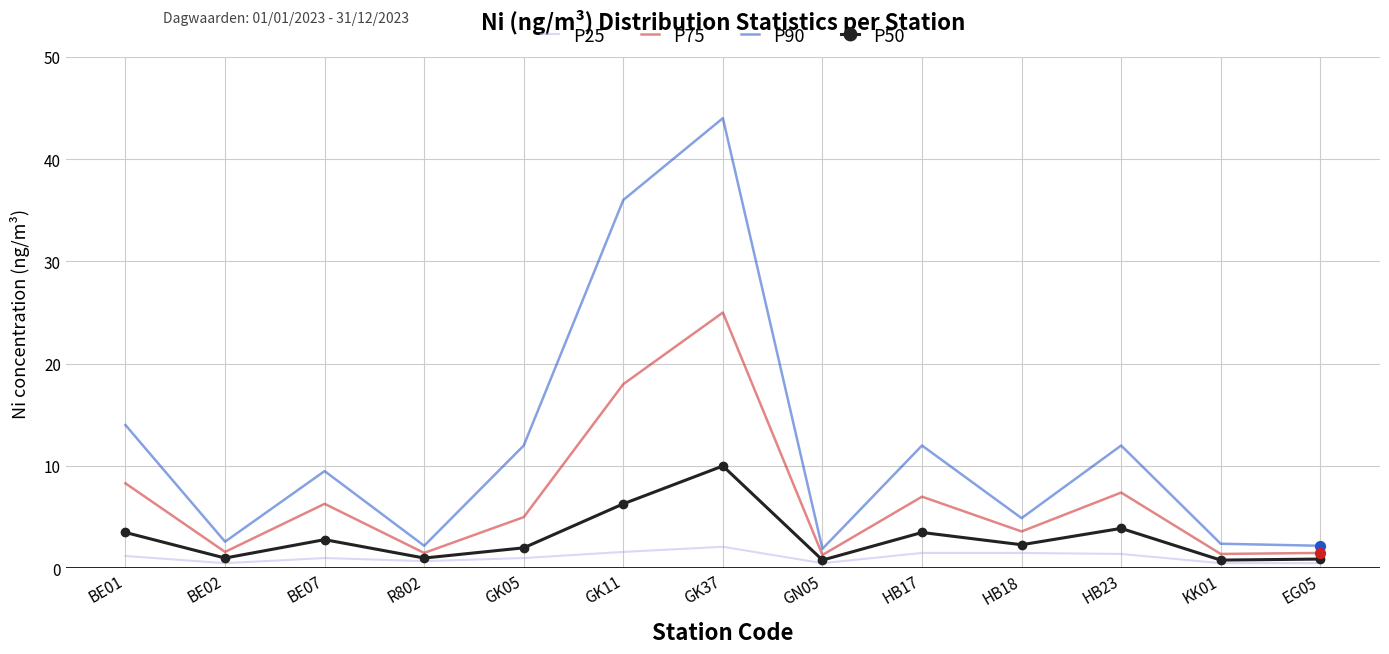

At which category is the sum across all series the highest?

GK37